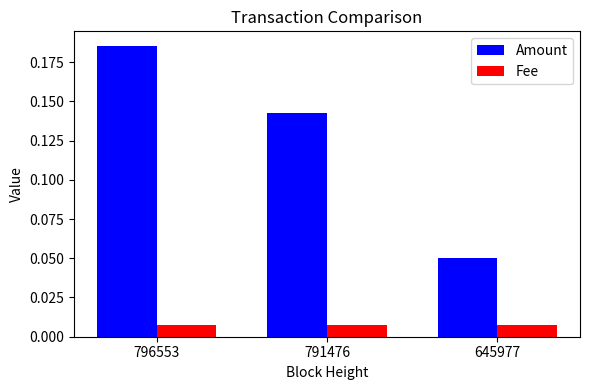

At which category is the sum across all series the highest?

796553